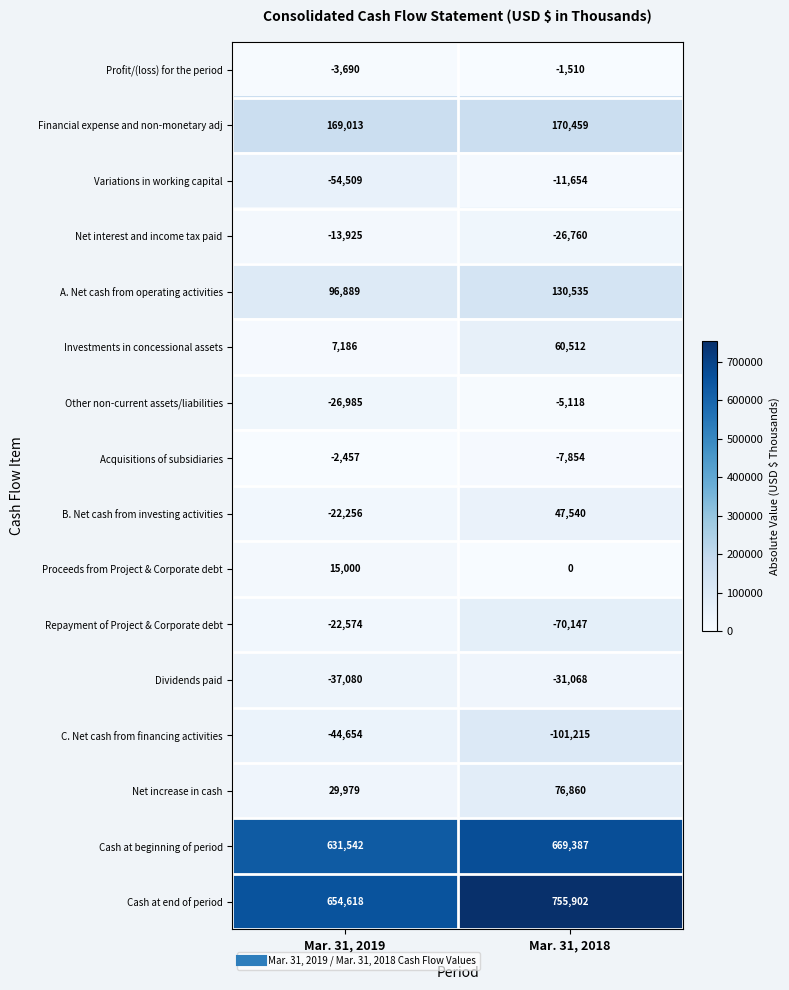

Which category has the highest value across all series?

Mar. 31, 2018